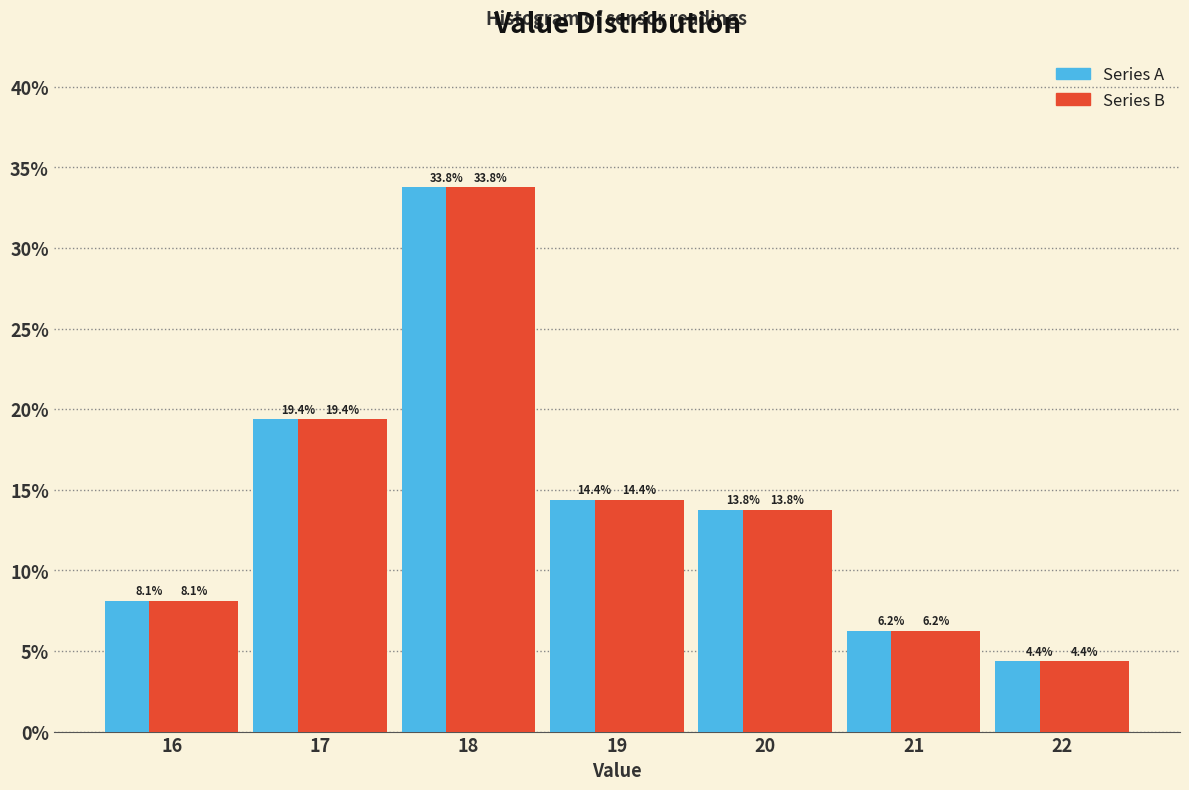

What is the total value across all series at 22?

8.8